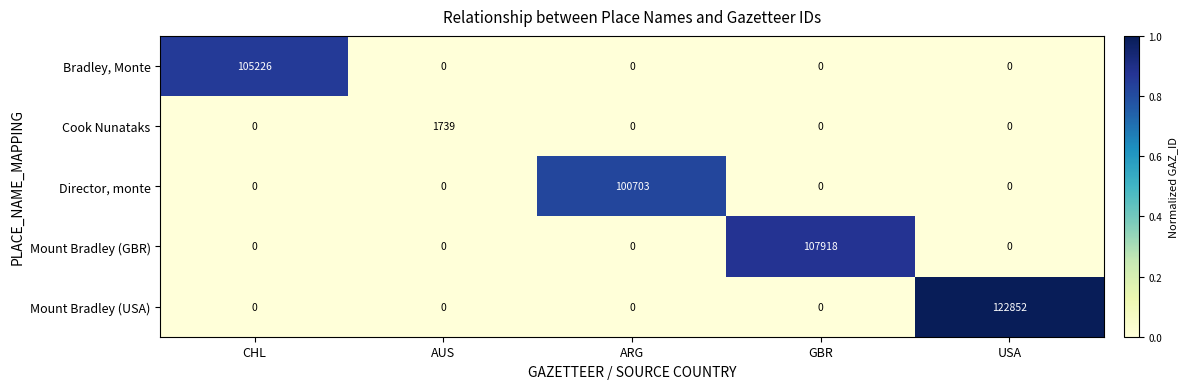

Which series has the widest spread of values?

Mount Bradley (USA)